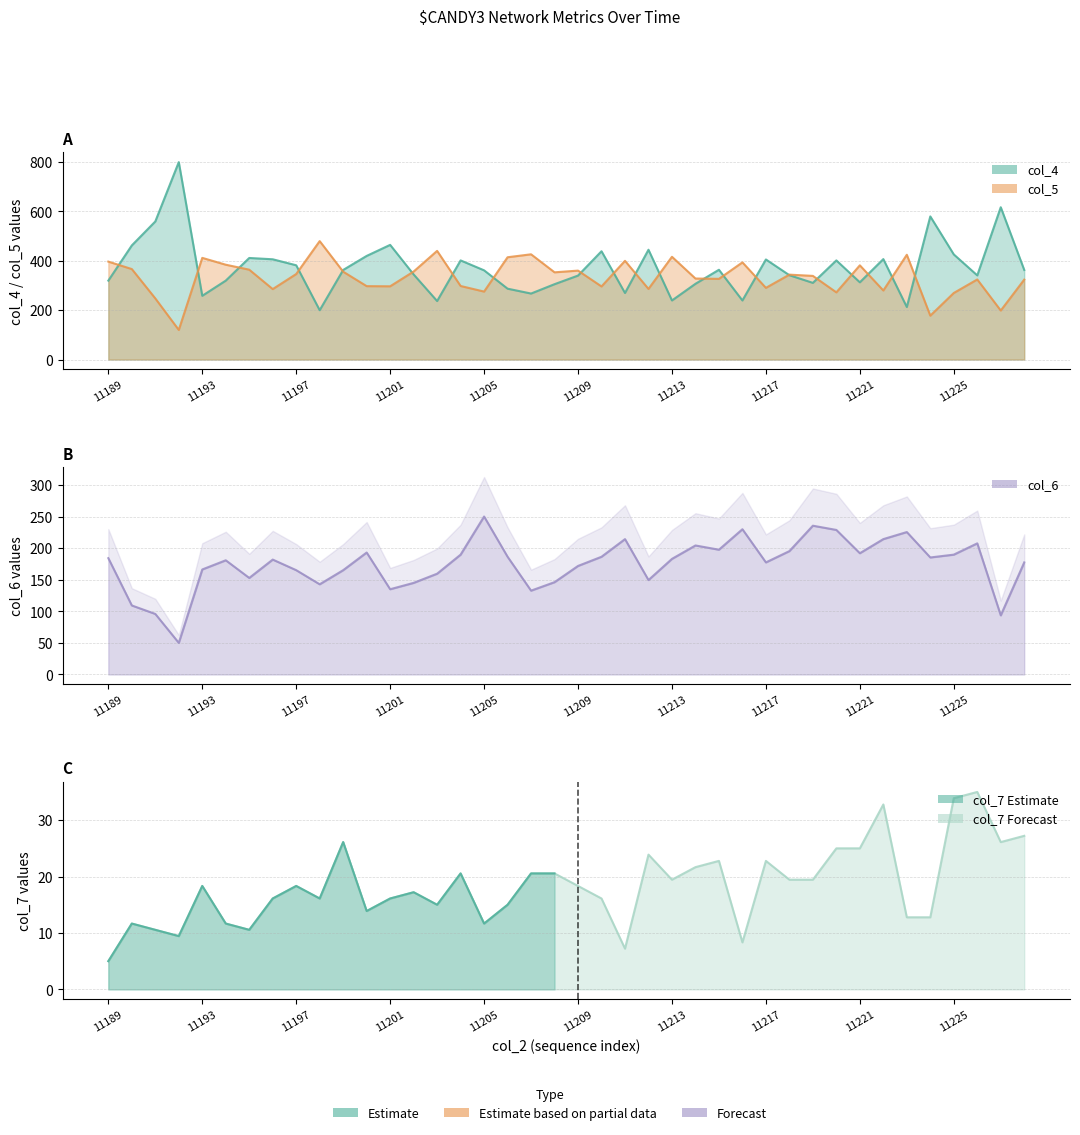

What is the value of the col_4 point at the 37th from the left?

426.0